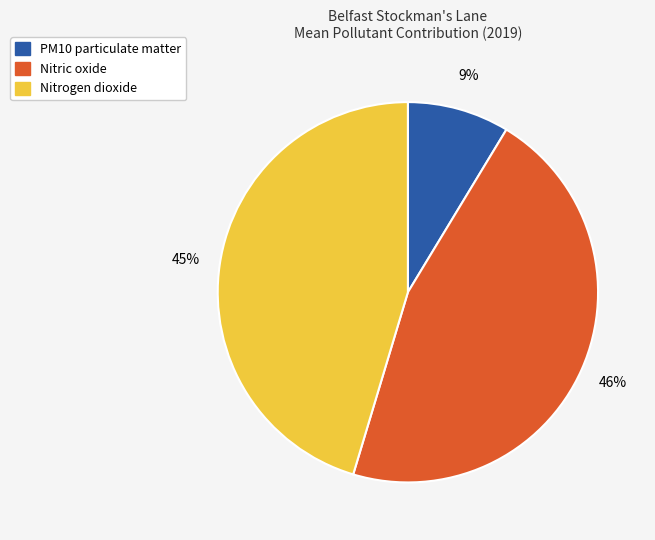

True or false: PM10 particulate matter accounts for 22% of the total.

False